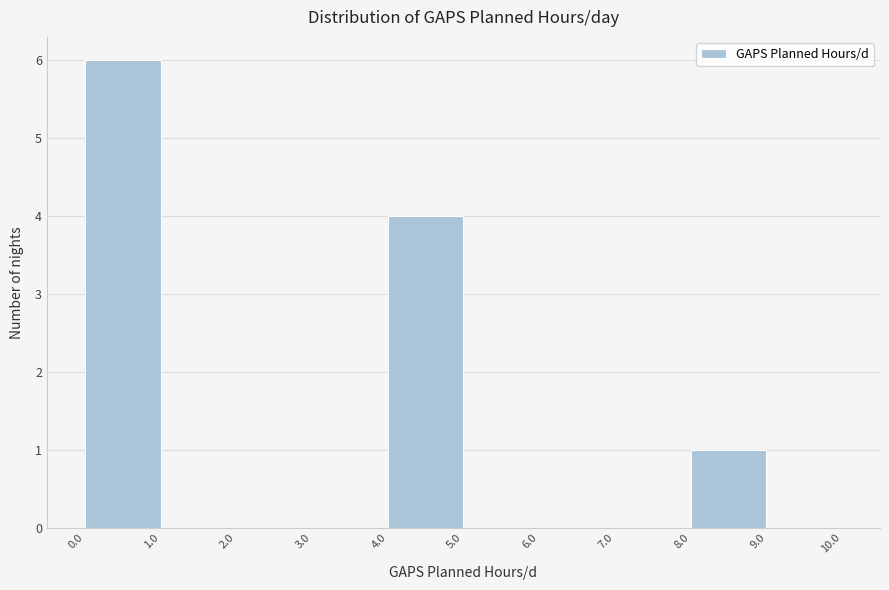

Reading left to right, list every bar in this chart as the range it spans on the x-axis followed by its height. The values are not printed on the chart, so give them approximately, as read against the axis.

0.0 to 1.0: 6
1.0 to 2.0: 0
2.0 to 3.0: 0
3.0 to 4.0: 0
4.0 to 5.0: 4
5.0 to 6.0: 0
6.0 to 7.0: 0
7.0 to 8.0: 0
8.0 to 9.0: 1
9.0 to 10.0: 0